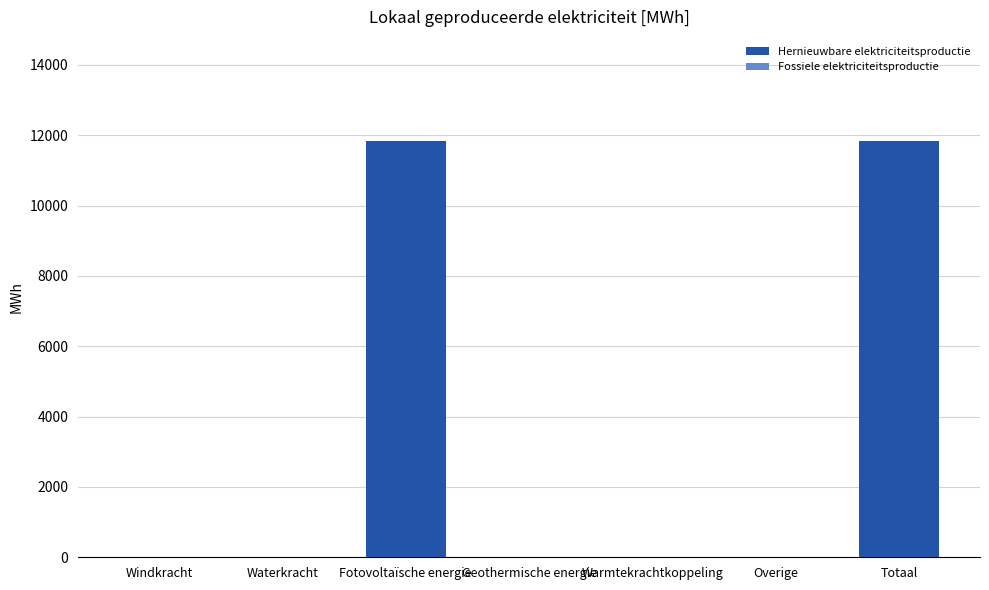

Reading right to left, transcribe all the data shown in this chart.

Totaal=11836.5	Overige=0.0	Warmtekrachtkoppeling=0.0	Geothermische energie=0.0	Fotovoltaïsche energie=11836.5	Waterkracht=0.0	Windkracht=0.0